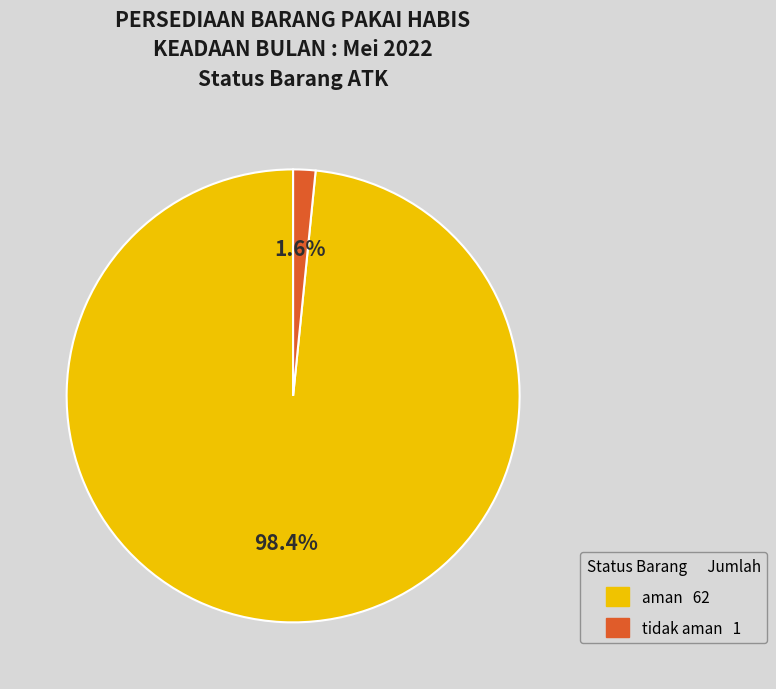

What percentage is the tidak aman slice, to the nearest percent?

2%